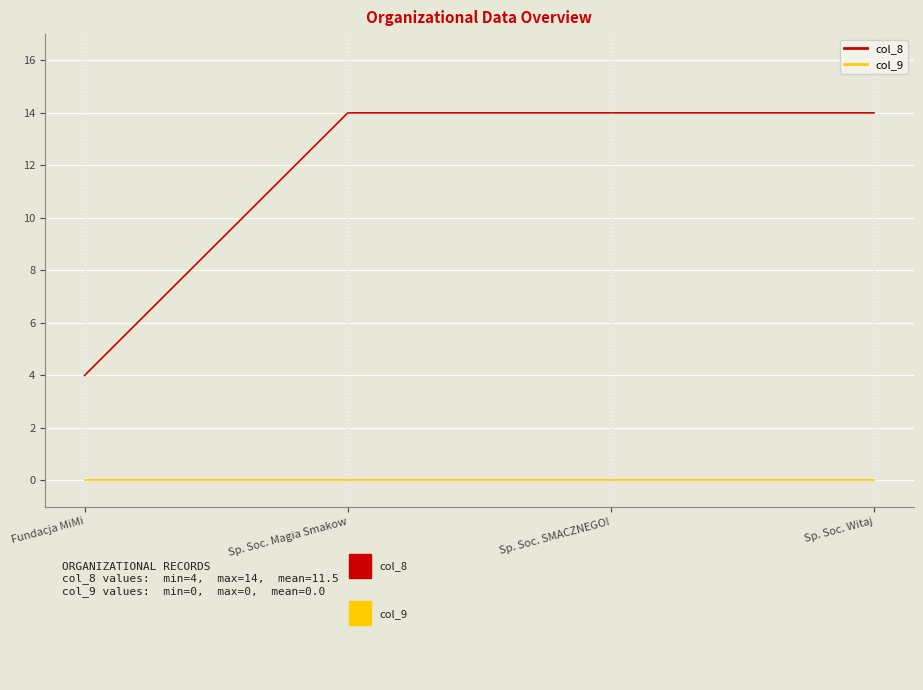

How many series are shown in this chart?

2